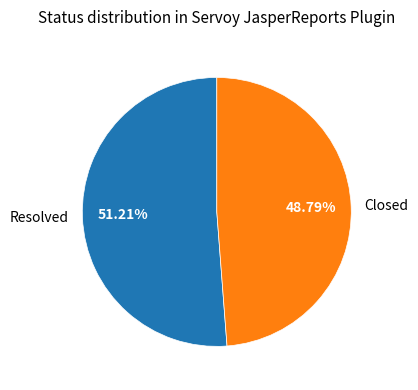

What is the majority slice?

Resolved